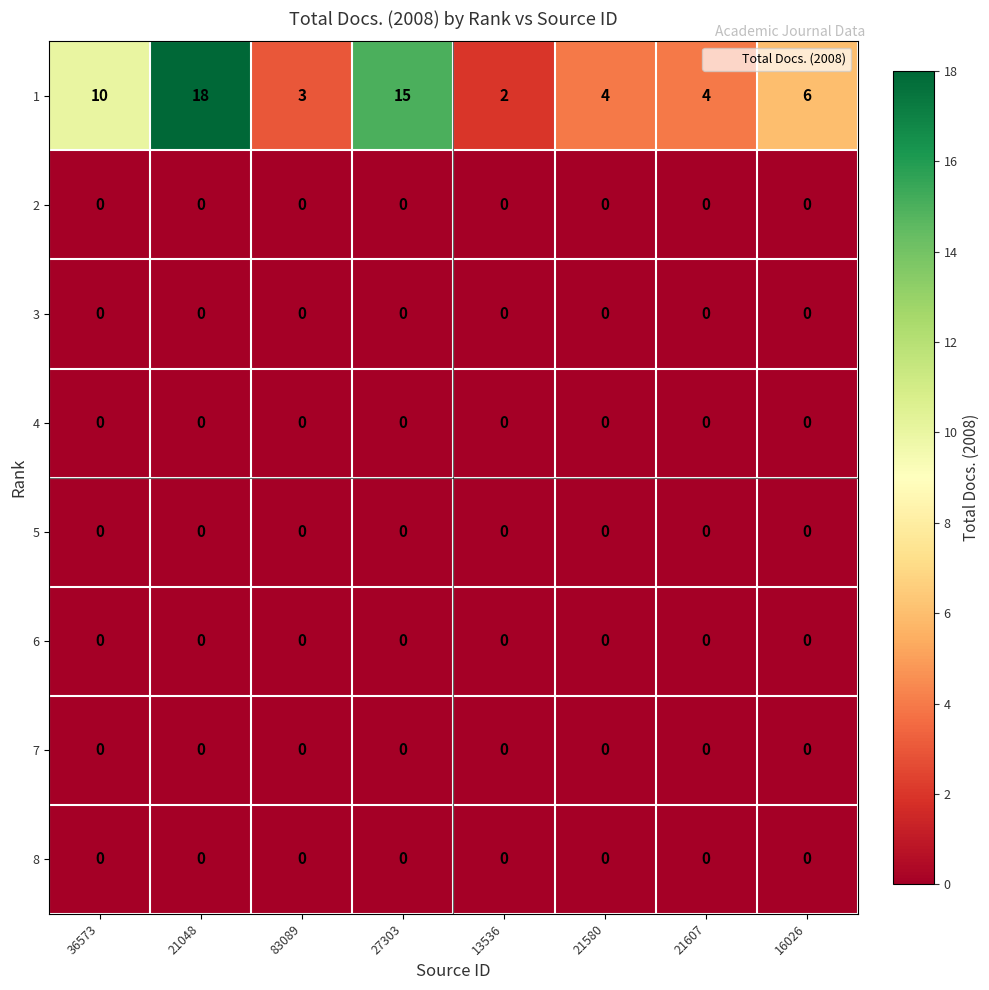

What is the spread (max minus min) of values at 21607?

4